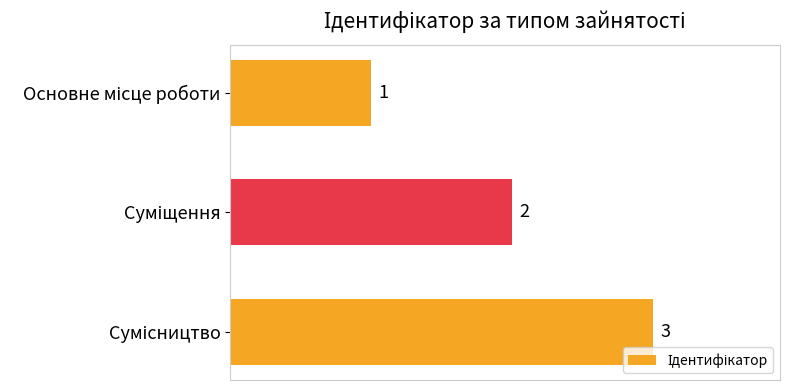

What is the sum of all values?

6